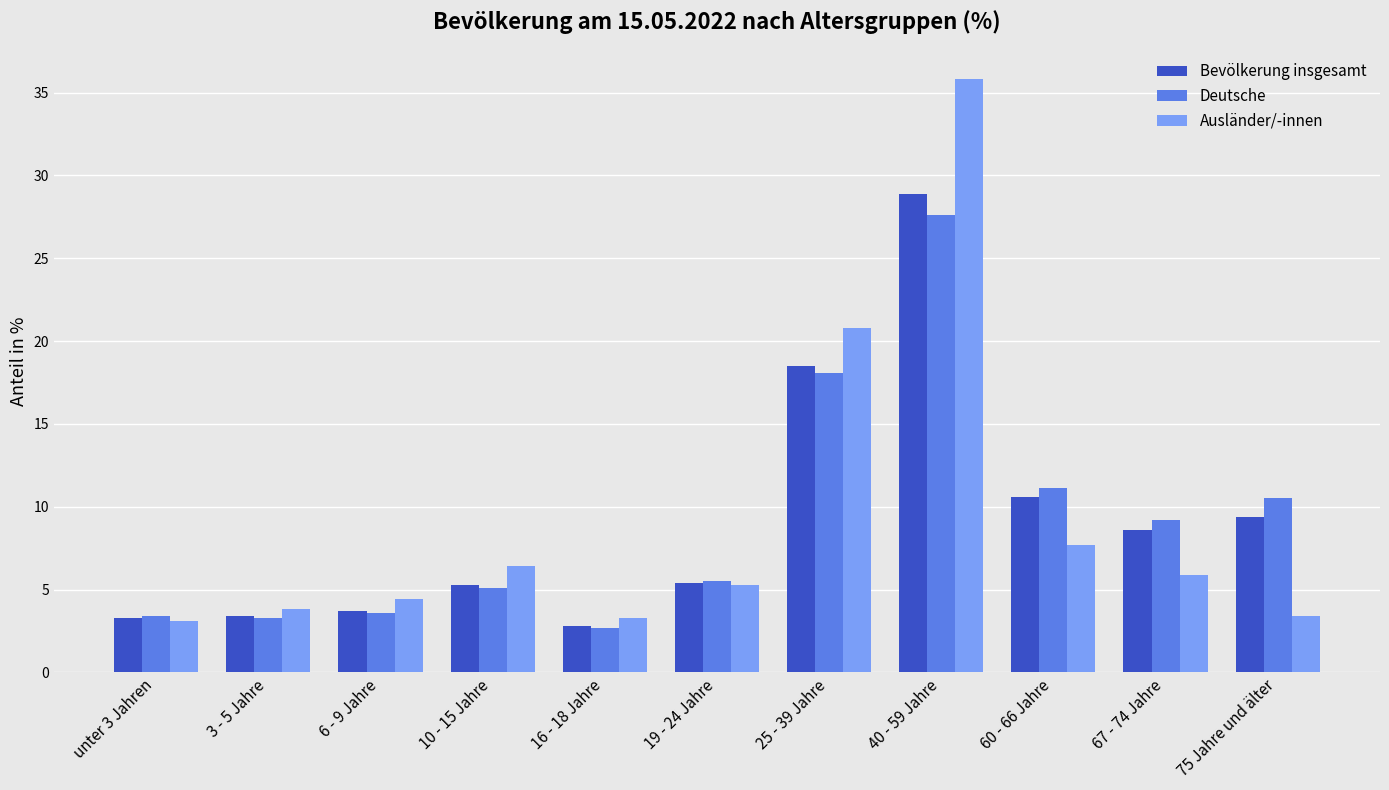

What is the difference between the second highest and minimum values in the Deutsche series?

15.4